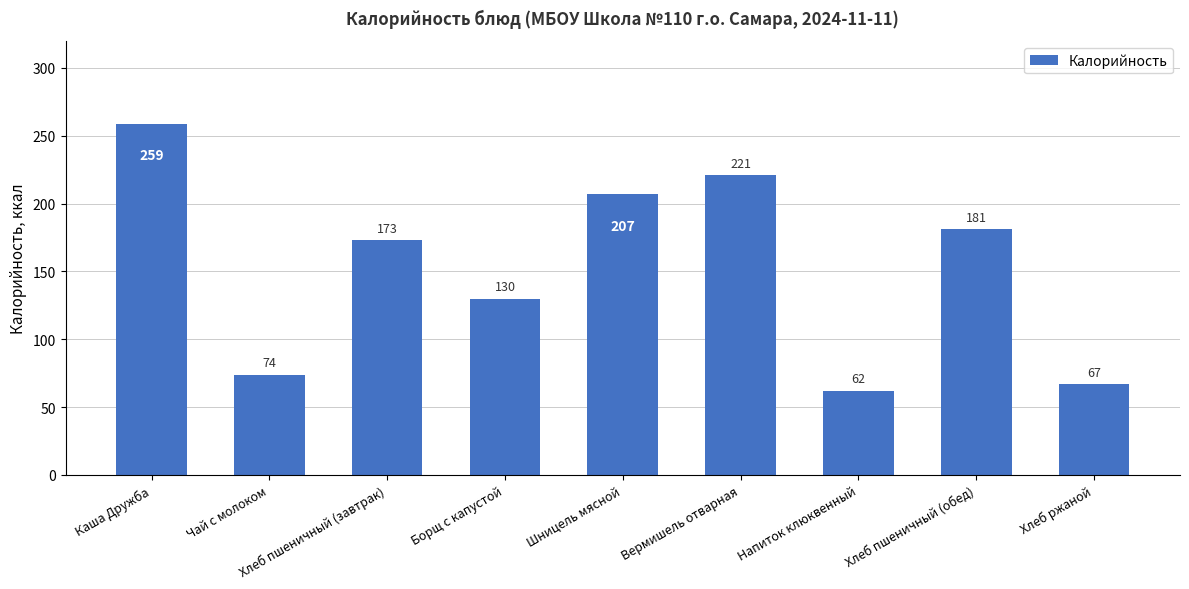

How many bars are there in total?

9